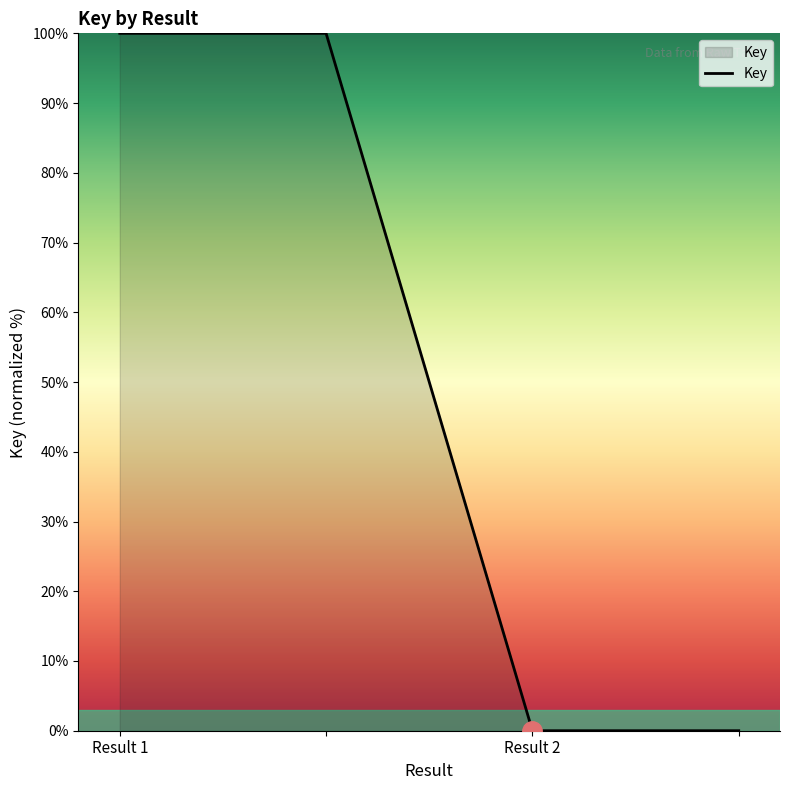

How many values are below 100?

2